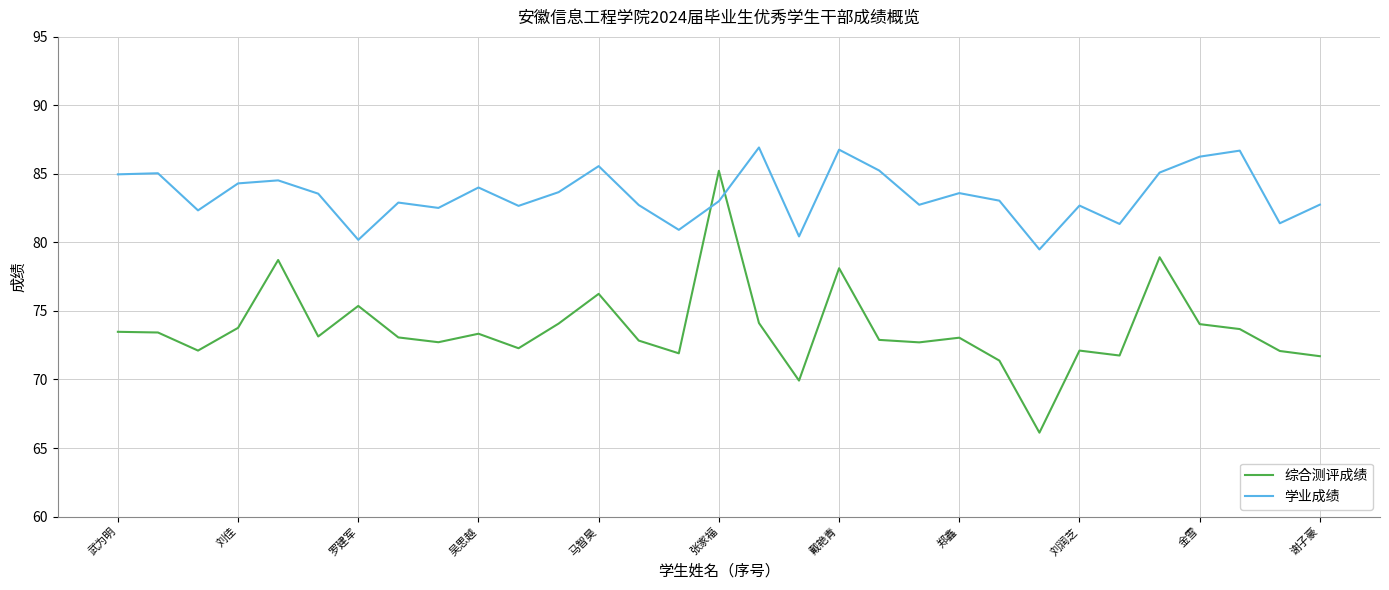

Which series has the widest spread of values?

综合测评成绩